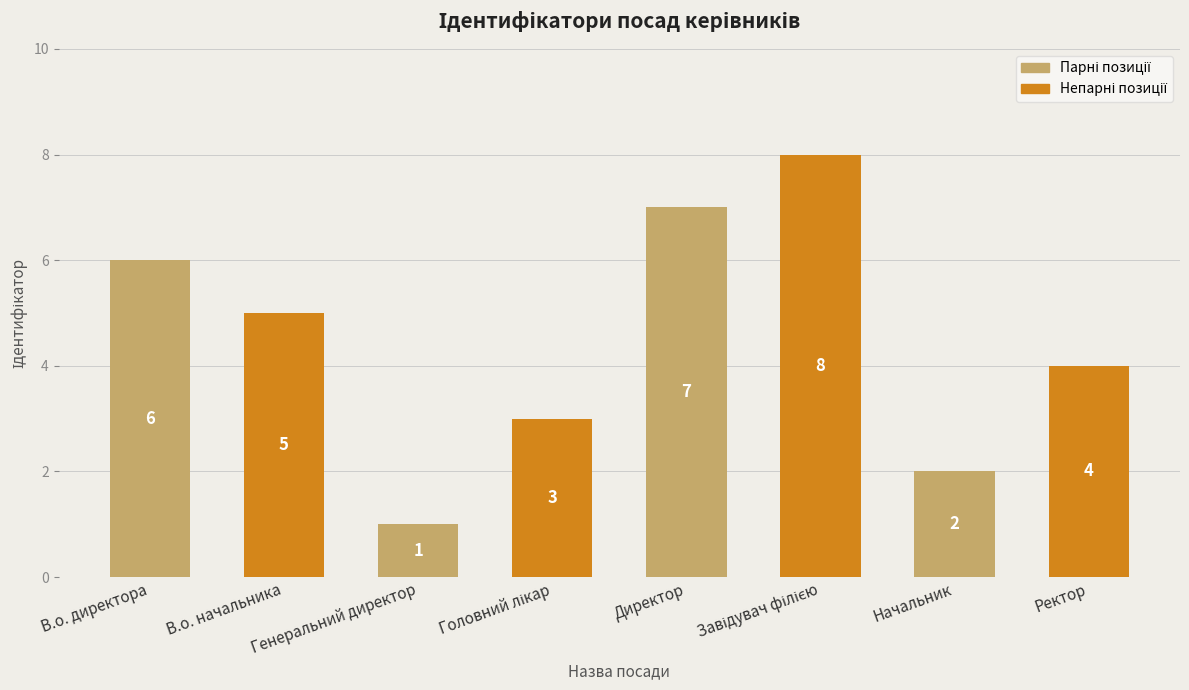

True or false: the data shows 2 at Начальник.

True